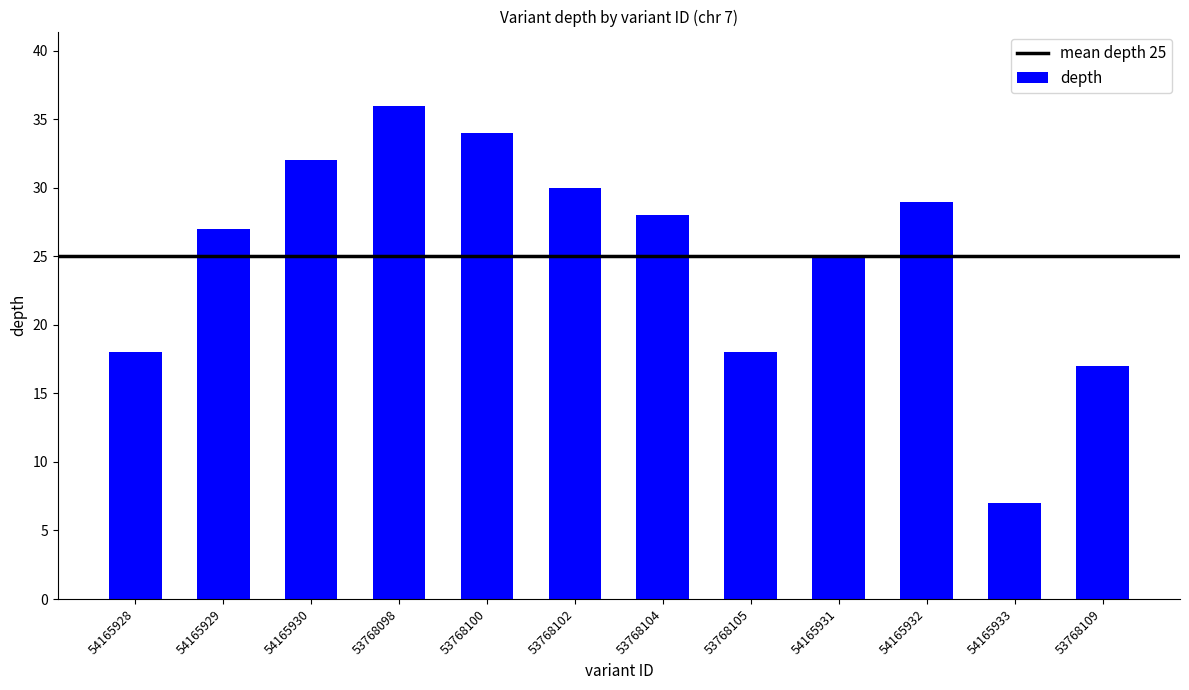

Approximately how many times larger is the value at 53768102 compared to 54165933?

4.3